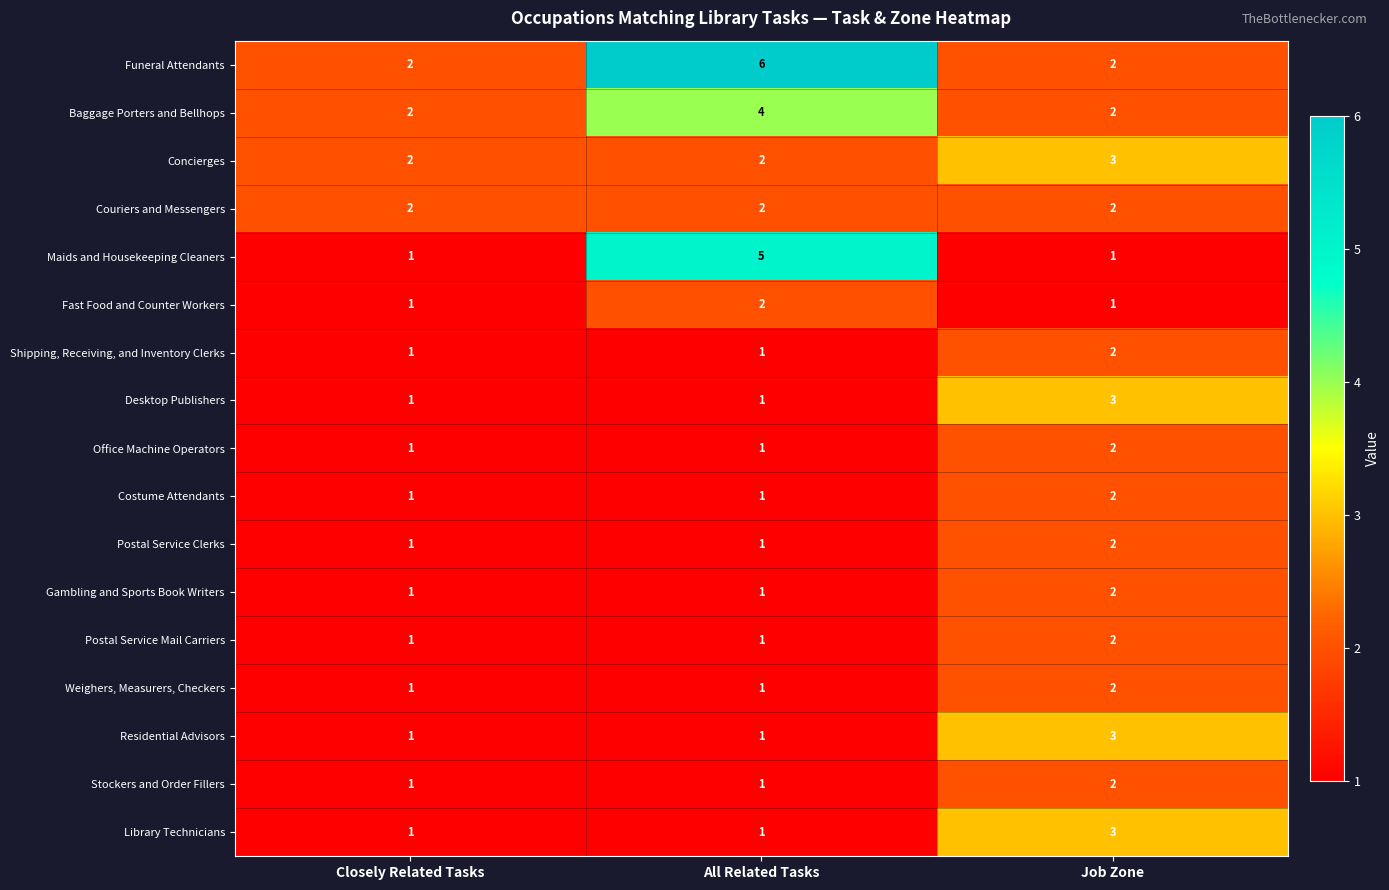

What is the smallest value displayed?

1